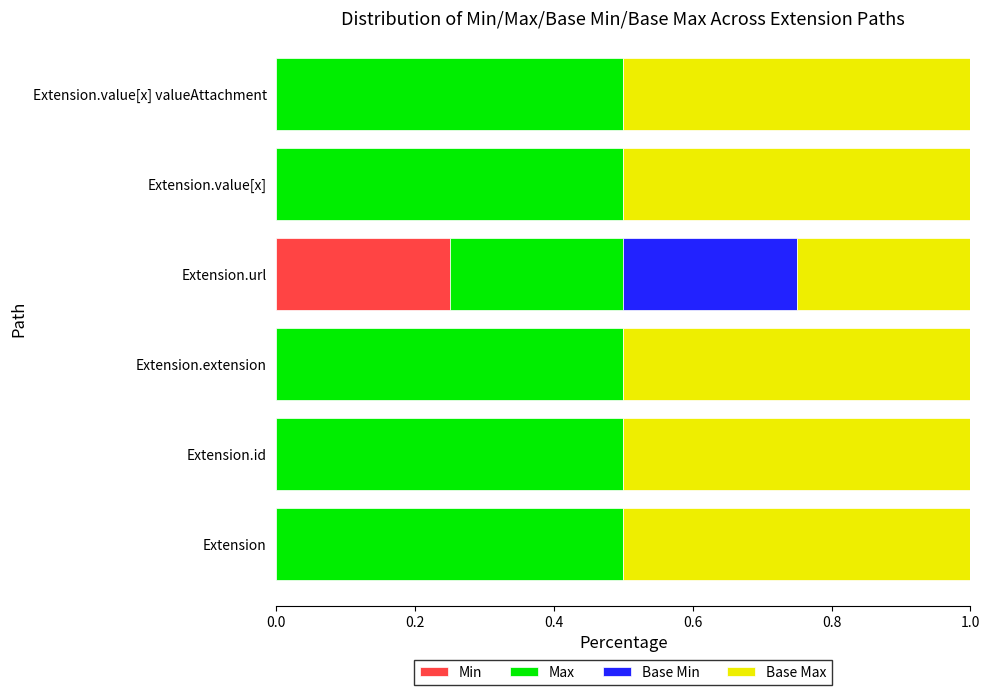

What is the total value across all series at Extension.value[x]?

1.0